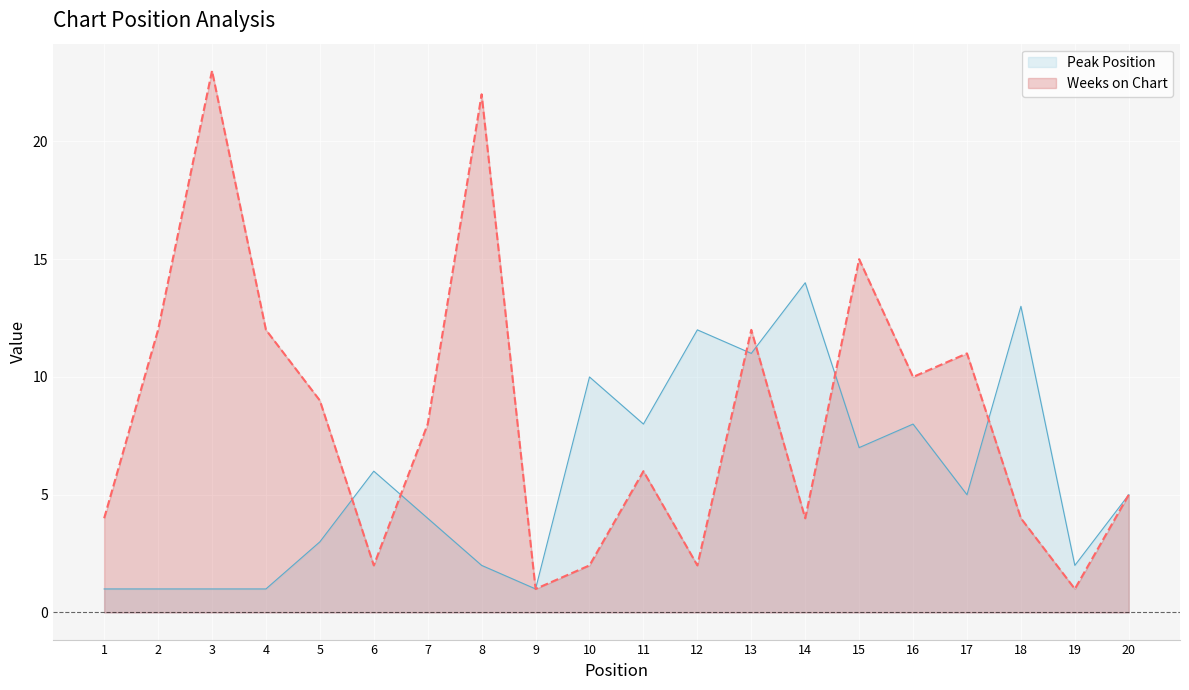

How many values in the Peak Position series exceed 5?

9